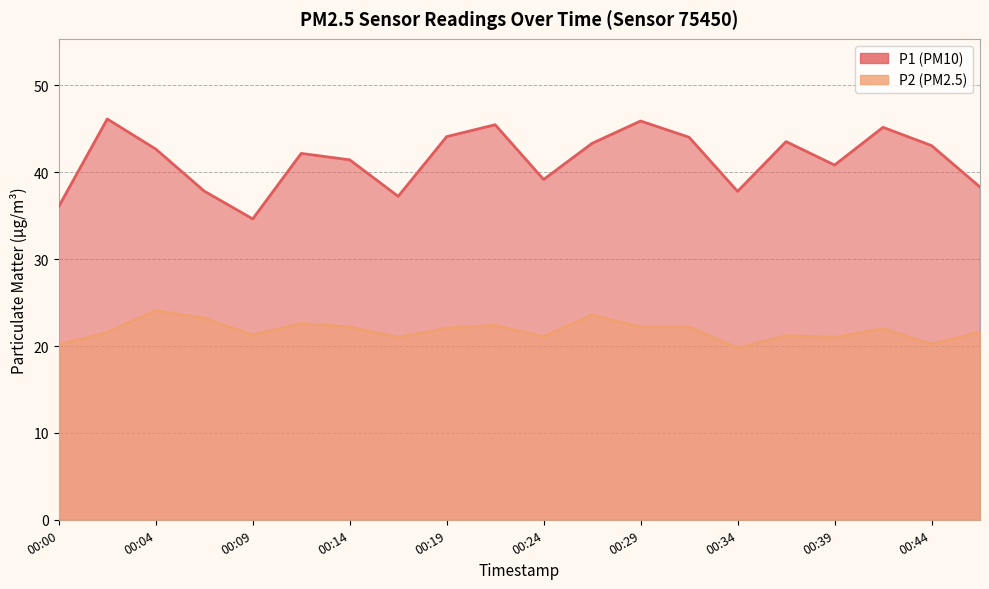

What is the lowest value of the P2 series?

19.8